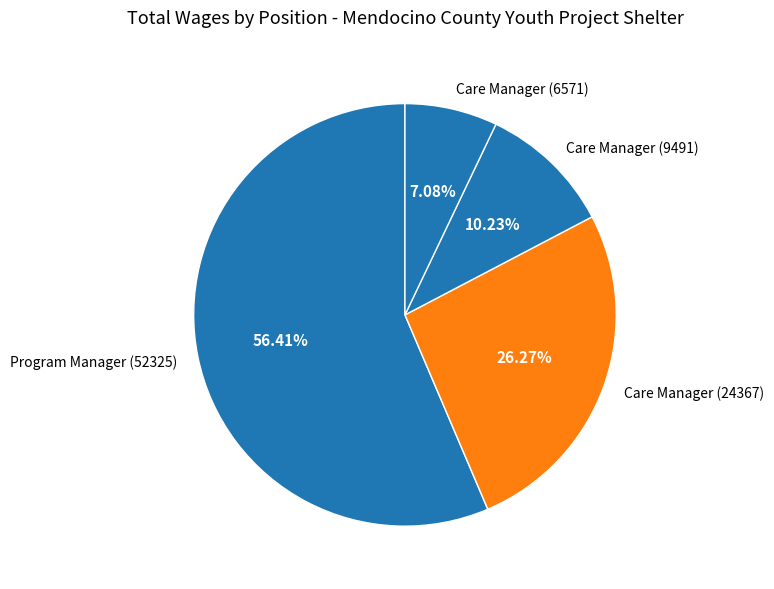

What percentage is NOT represented by Care Manager (24367)?

73.7%